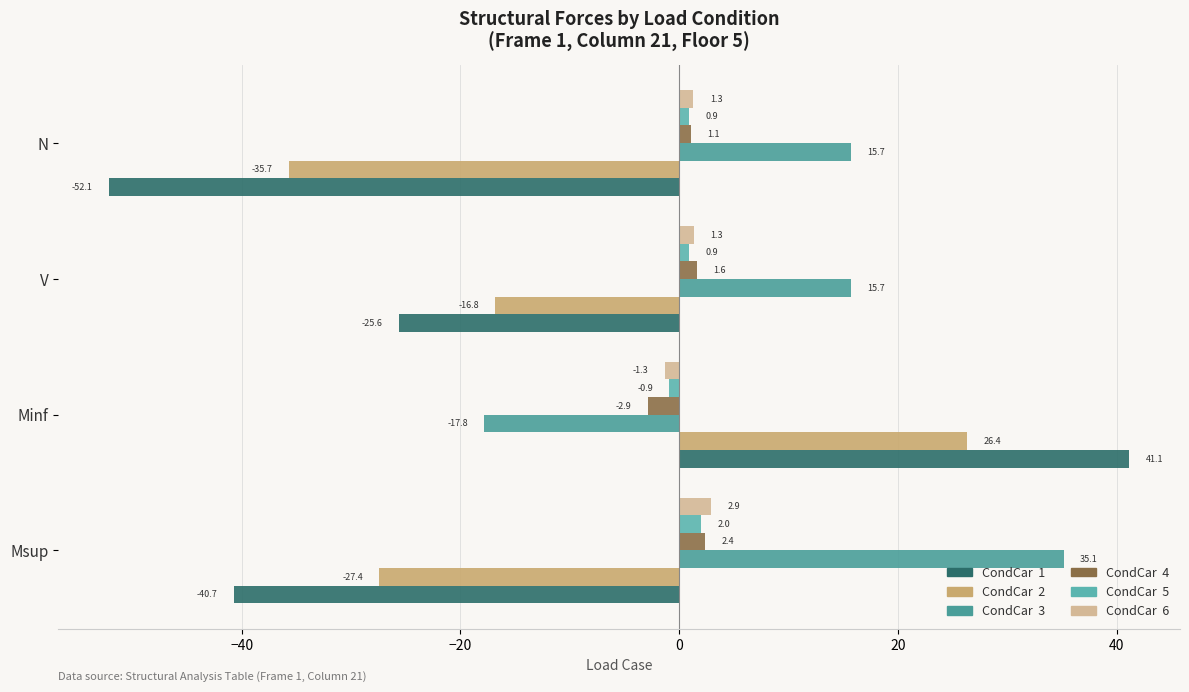

Reading right to left, list all the values displayed in this chart.

CondCar  1: -52.1	-25.6	41.1	-40.7
CondCar  2: -35.7	-16.8	26.4	-27.4
CondCar  3: 15.7	15.7	-17.8	35.1
CondCar  4: 1.1	1.6	-2.9	2.4
CondCar  5: 0.9	0.9	-0.9	2.0
CondCar  6: 1.3	1.3	-1.3	2.9